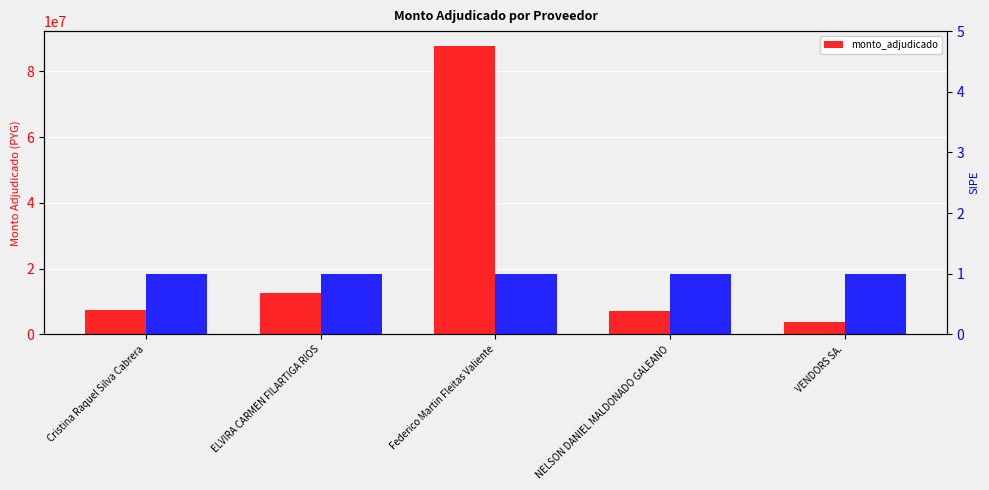

Which has a higher value, NELSON DANIEL MALDONADO GALEANO or ELVIRA CARMEN FILARTIGA RIOS?

ELVIRA CARMEN FILARTIGA RIOS